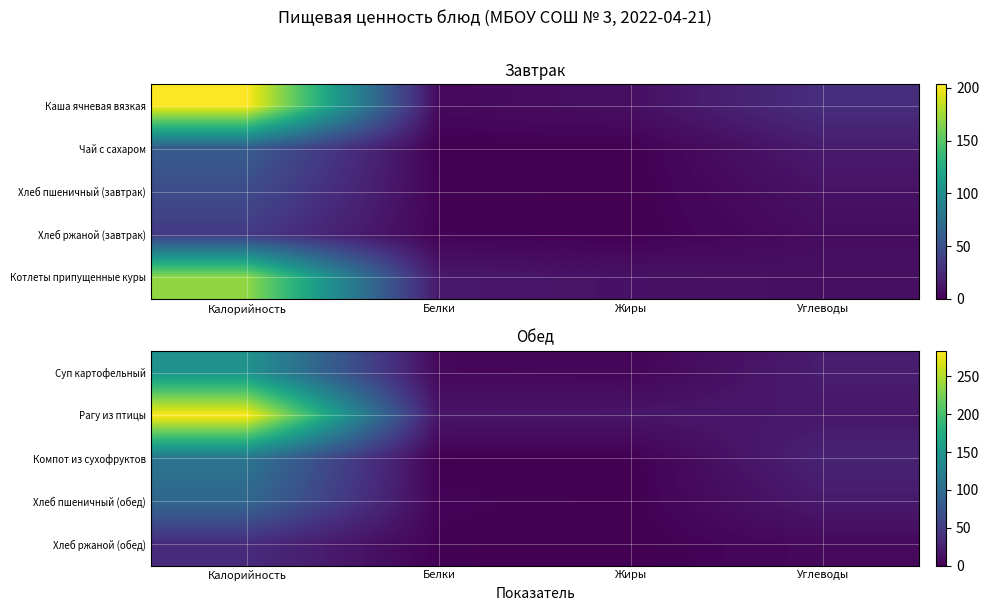

What is the total value across all series at Углеводы?

93.5